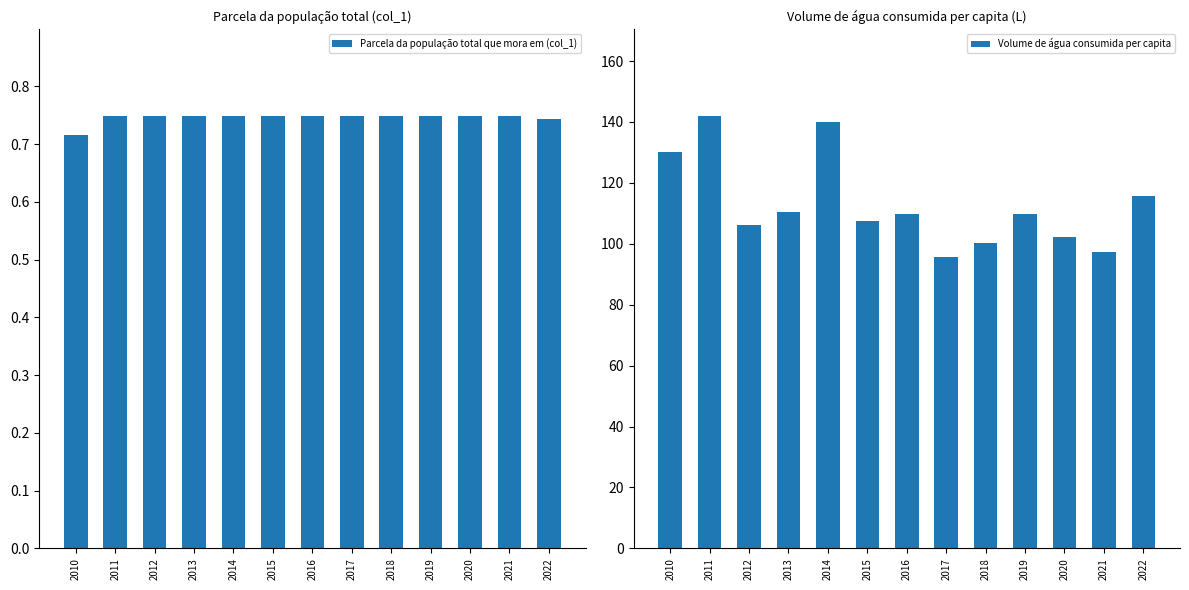

What are all the series names shown in the legend?

Parcela da população total que mora em (col_1), Volume de água consumida per capita